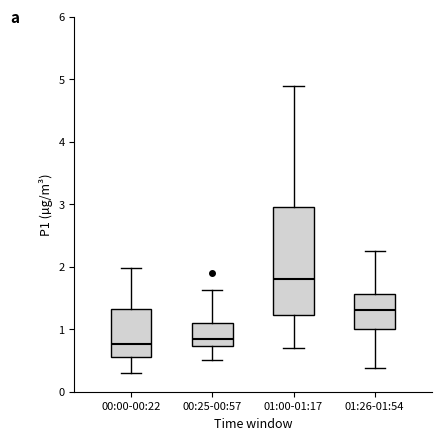

Reading left to right, read every box against the y-axis: the position of its median line, the range the box covers, and the ends of its whiskers. The values are not printed on the chart, so give them approximately, as read against the axis.

00:00-00:22: median 0.8, box 0.6 to 1.3, whiskers 0.3 to 2.0
00:25-00:57: median 0.9, box 0.7 to 1.1, whiskers 0.5 to 1.6
01:00-01:17: median 1.8, box 1.2 to 3.0, whiskers 0.7 to 4.9
01:26-01:54: median 1.3, box 1.0 to 1.6, whiskers 0.4 to 2.3